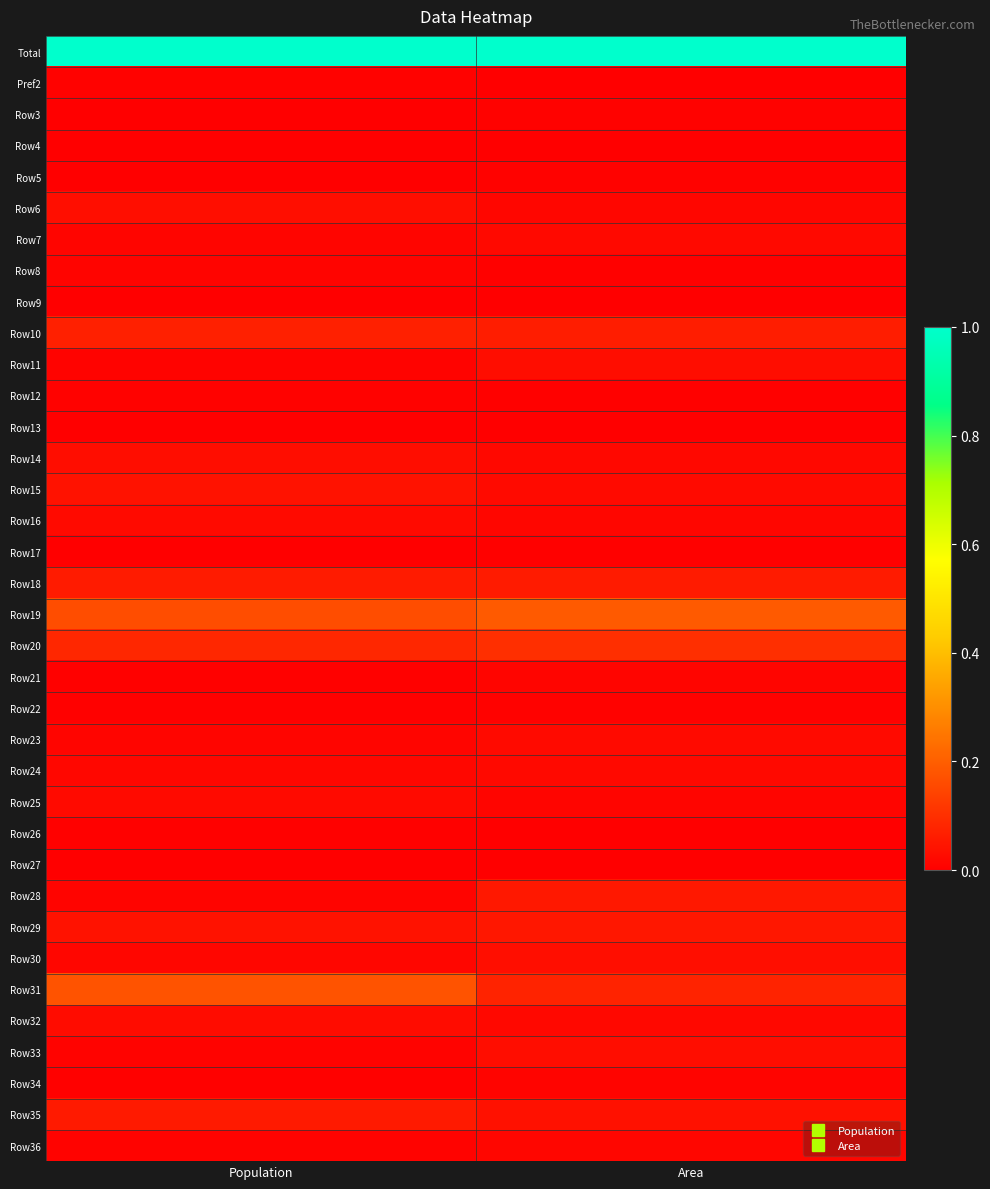

At which category is the sum across all series the highest?

Population